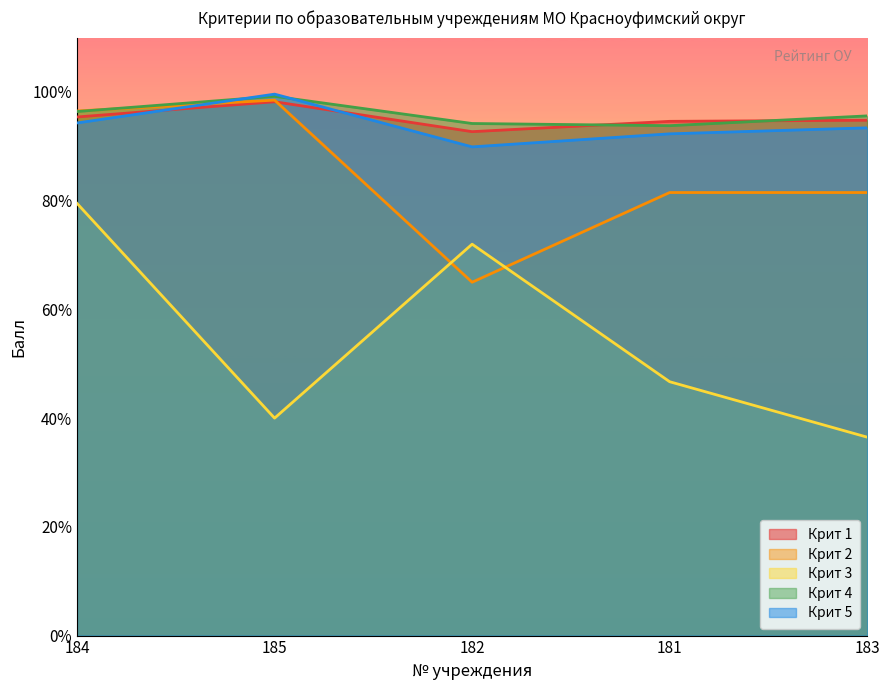

What is the label of the 3rd point from the right?

182